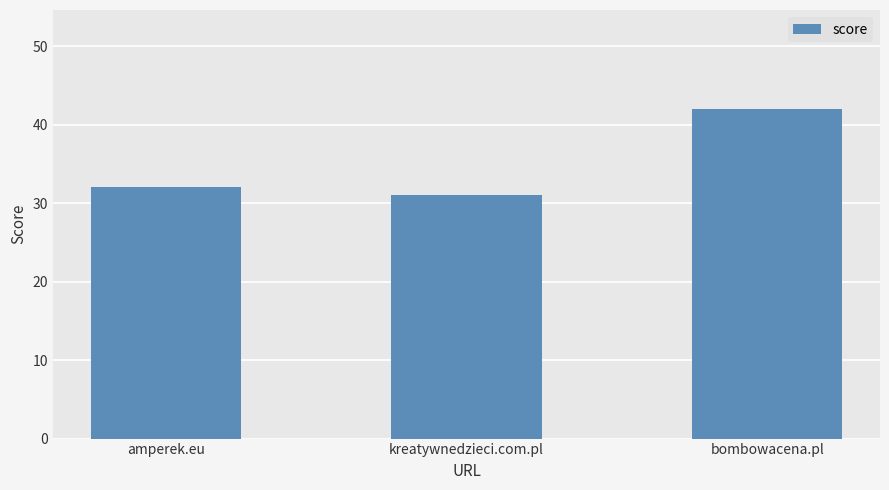

Reading left to right, extract all data points from this chart.

32	31	42